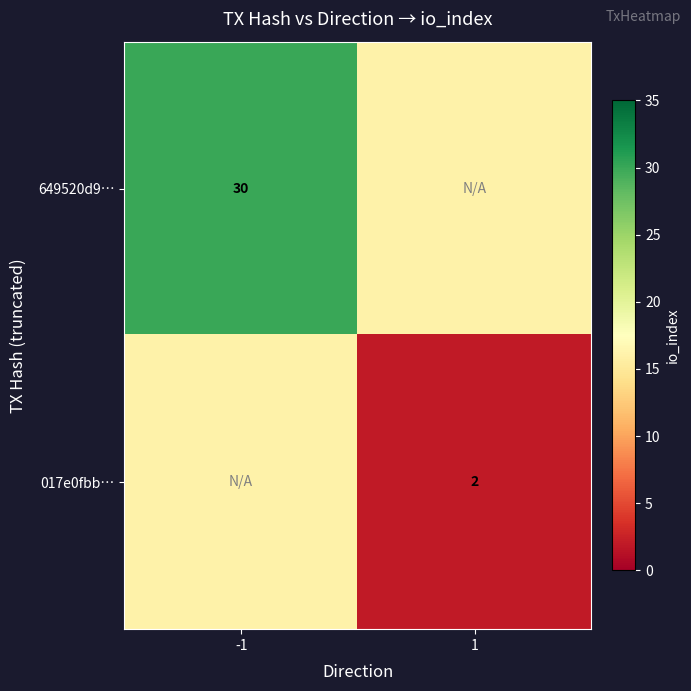

What is the total value across all series at 1?

18